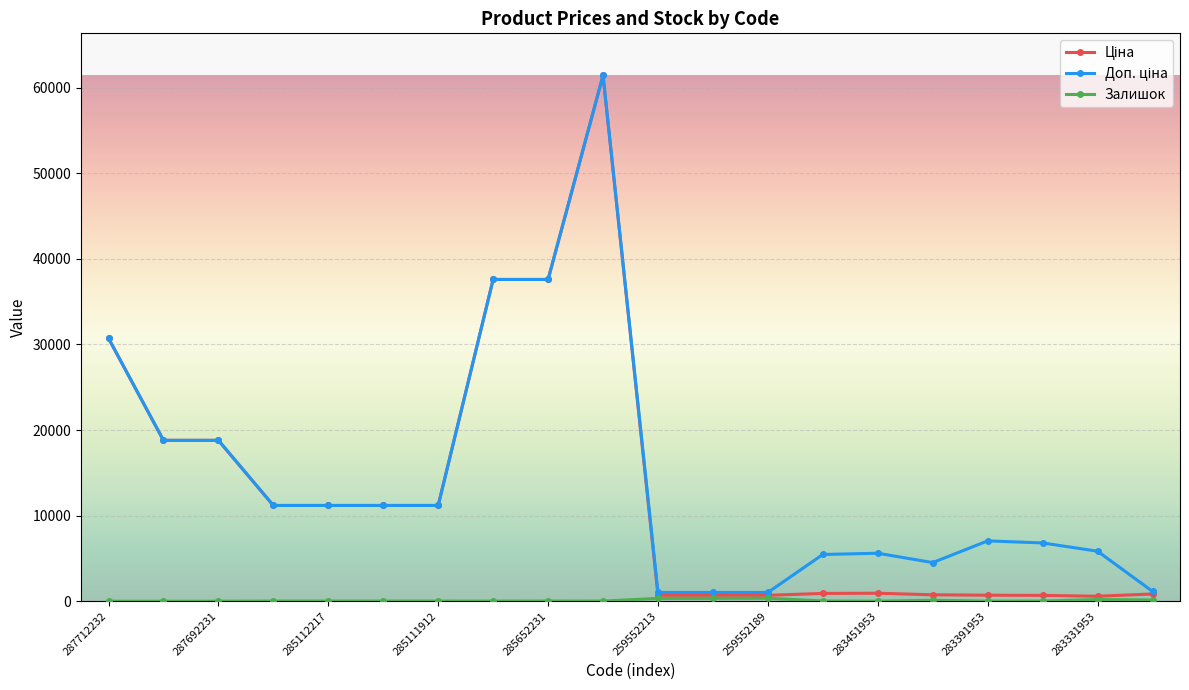

At how many categories does at least one series exceed 3336?

16